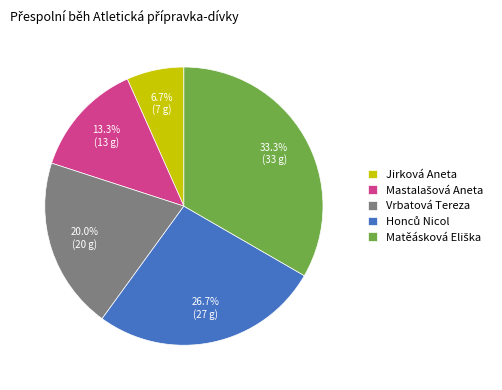

What portion of the pie excludes Jirková Aneta?

93.3%